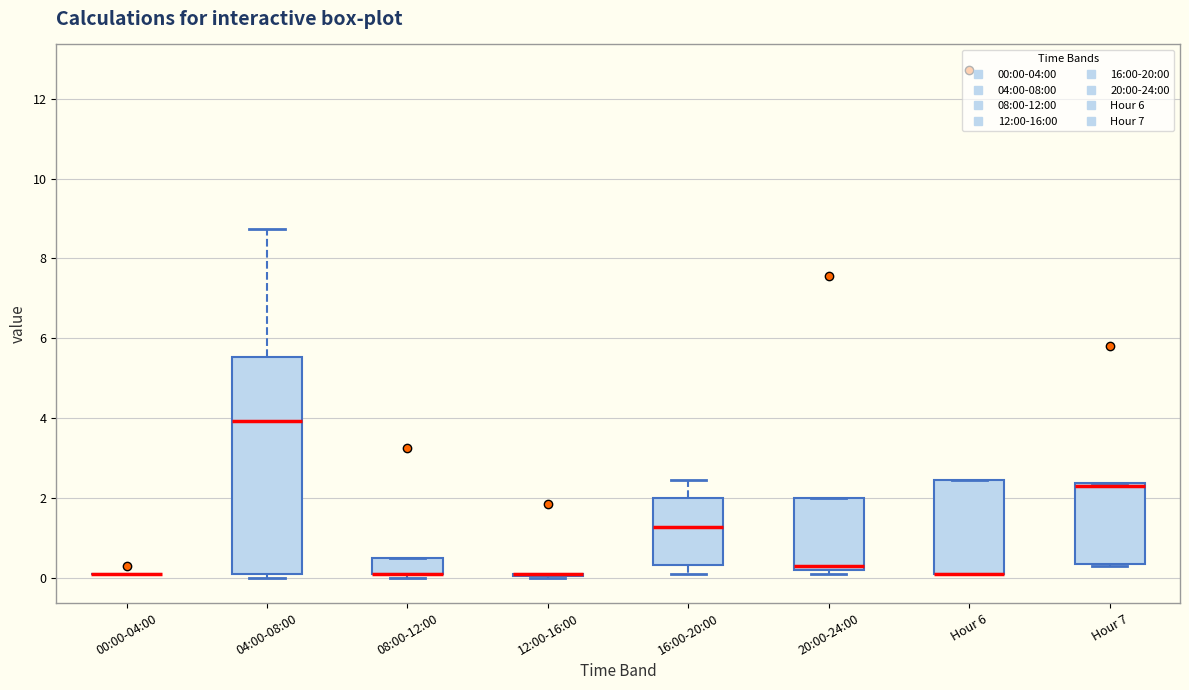

Reading left to right, transcribe this box plot: for each box, give where its median line is, the range the box spans, and where its two whiskers end, as read against the y-axis. The values are not printed on the chart, so give them approximately, as read against the axis.

00:00-04:00: box collapsed to a line at 0.2, whiskers 0.2 to 0.2
04:00-08:00: median 4.0, box 0.2 to 5.6, whiskers 0.0 to 8.8
08:00-12:00: median 0.2 (drawn on the box's lower edge), box 0.2 to 0.6, whiskers 0.0 to 0.6
12:00-16:00: box collapsed to a line at 0.2, whiskers 0.0 to 0.2
16:00-20:00: median 1.2, box 0.4 to 2.0, whiskers 0.2 to 2.4
20:00-24:00: median 0.4, box 0.2 to 2.0, whiskers 0.2 (just below the box's lower edge) to 2.0
Hour 6: median 0.2 (drawn on the box's lower edge), box 0.2 to 2.4, whiskers 0.2 to 2.4
Hour 7: median 2.4 (just below the box's upper edge), box 0.4 to 2.4, whiskers 0.4 to 2.4